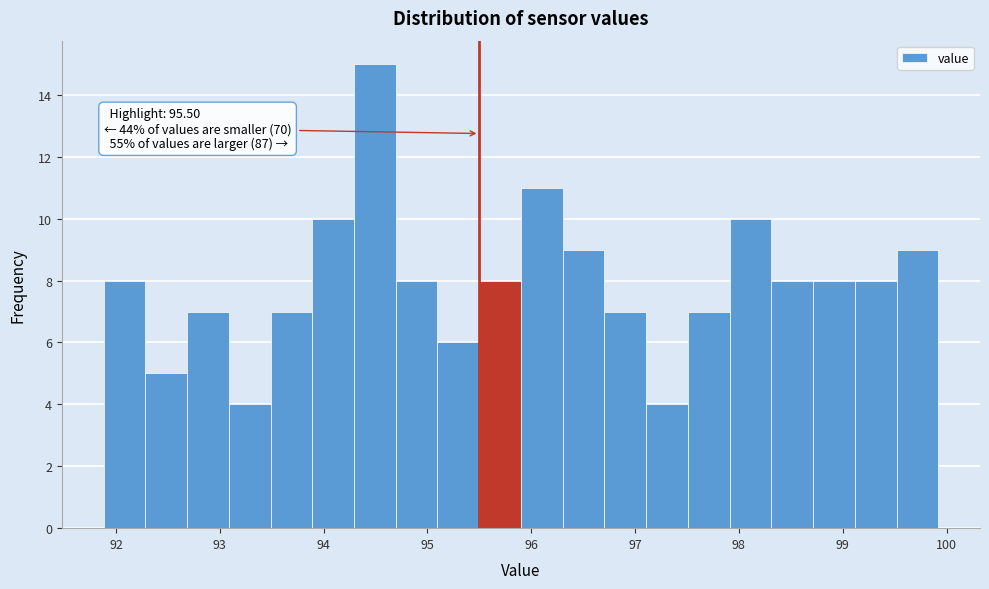

Over which range of the x-axis is the bar tallest?

94.3 to 94.7